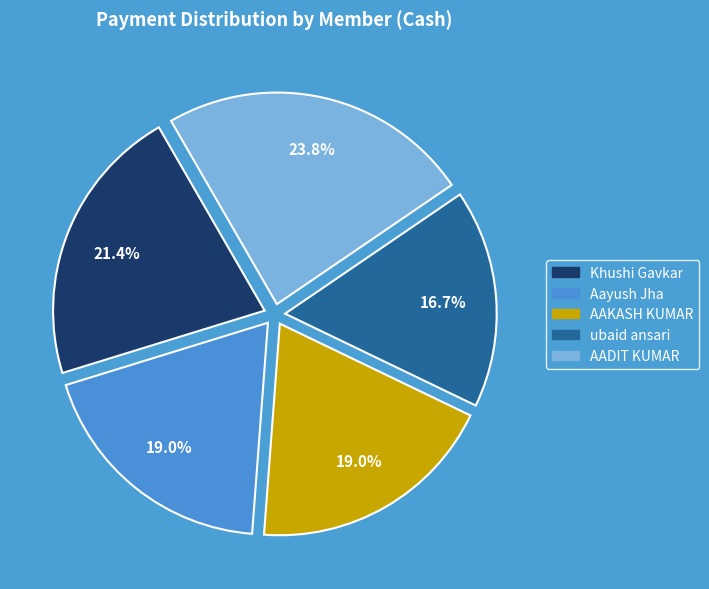

The AADIT KUMAR slice represents 24% of the pie. True or false?

True